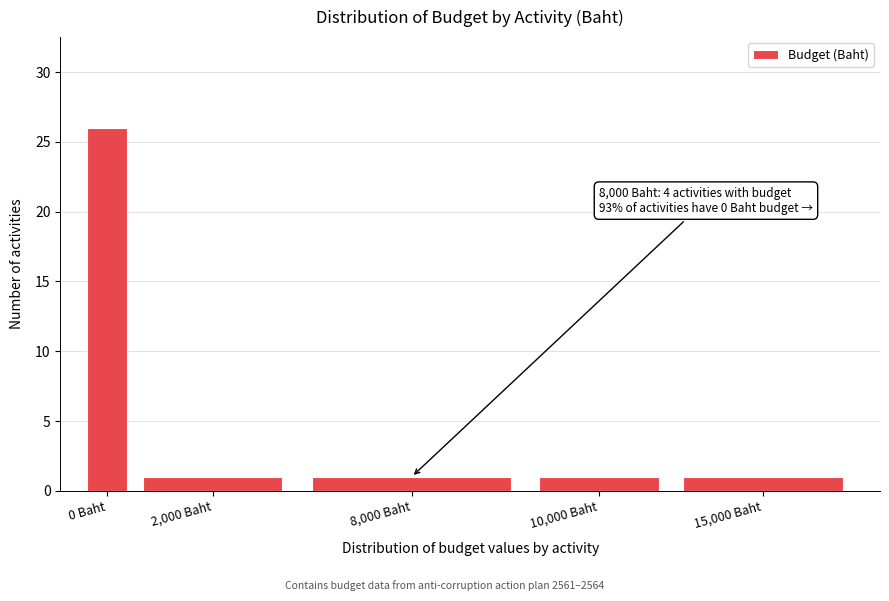

Reading left to right, what are all the values shown in this chart?

26	1	1	1	1